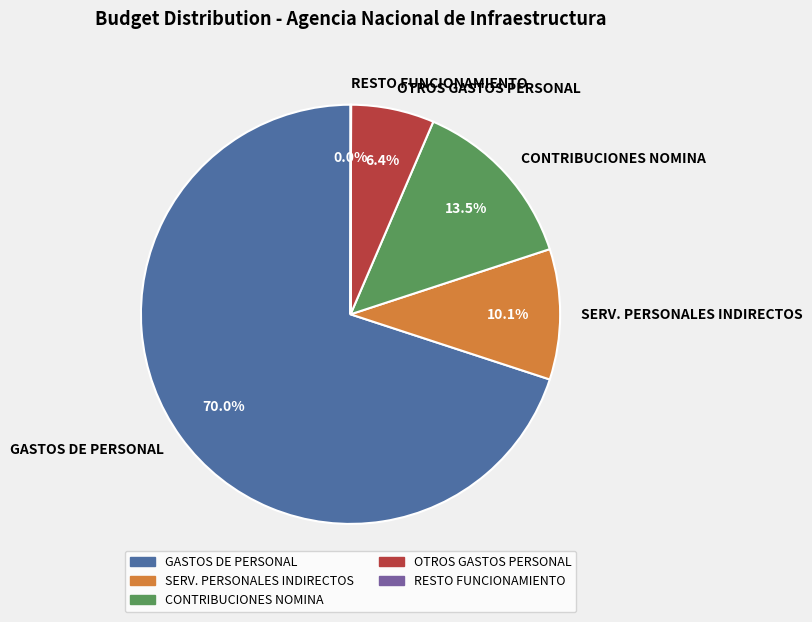

What percentage do OTROS GASTOS PERSONAL and SERV. PERSONALES INDIRECTOS together represent?

16.5%